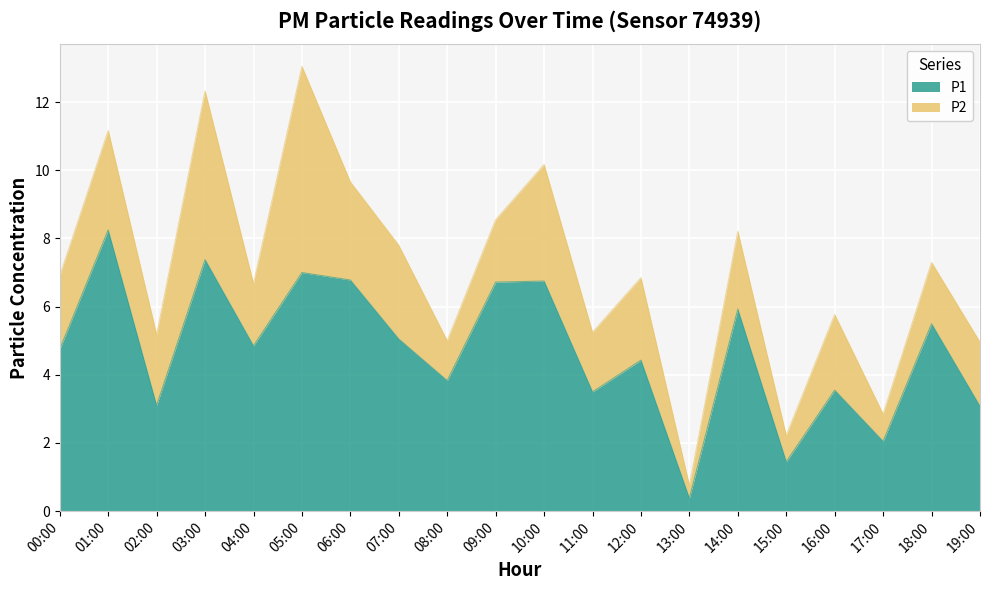

Which label corresponds to the largest value in the chart?

01:00